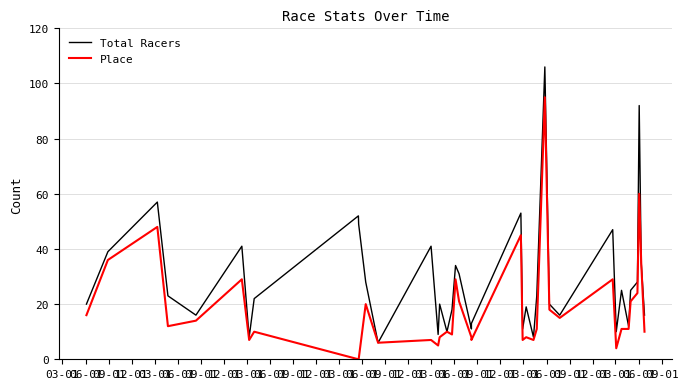

How many interior local valleys does the Total Racers series have?

10